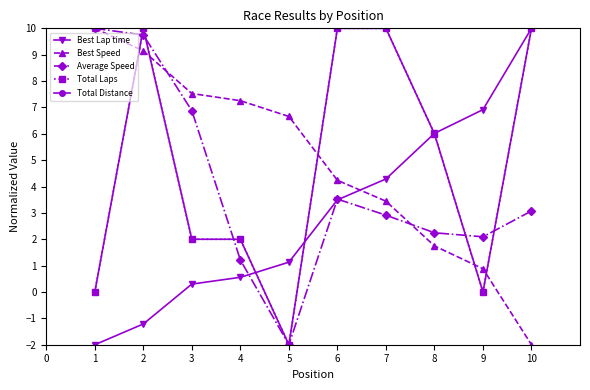

Does the chart have visible grid lines?

No